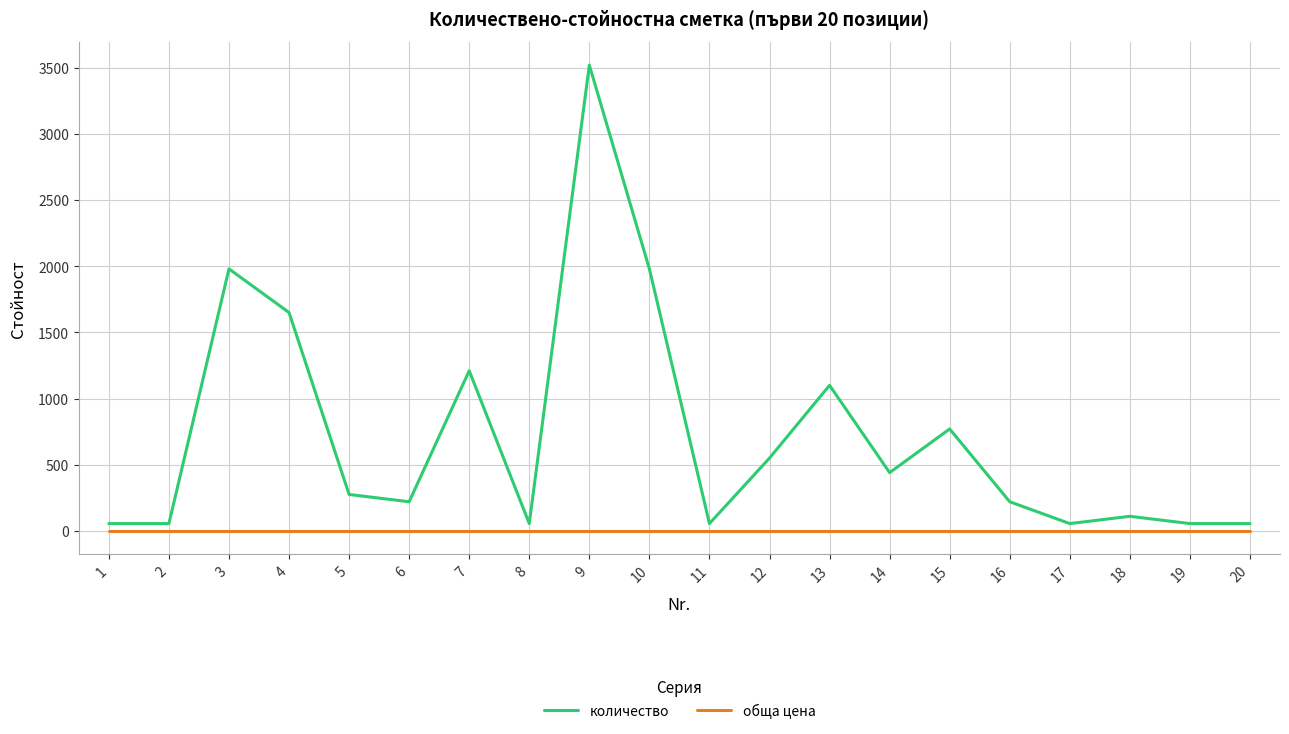

Reading left to right, list all the values displayed in this chart.

количество: 55	55	1980	1650	275	220	1210	55	3520	1980	55	550	1100	440	770	220	55	110	55	55
обща цена: 0	0	0	0	0	0	0	0	0	0	0	0	0	0	0	0	0	0	0	0